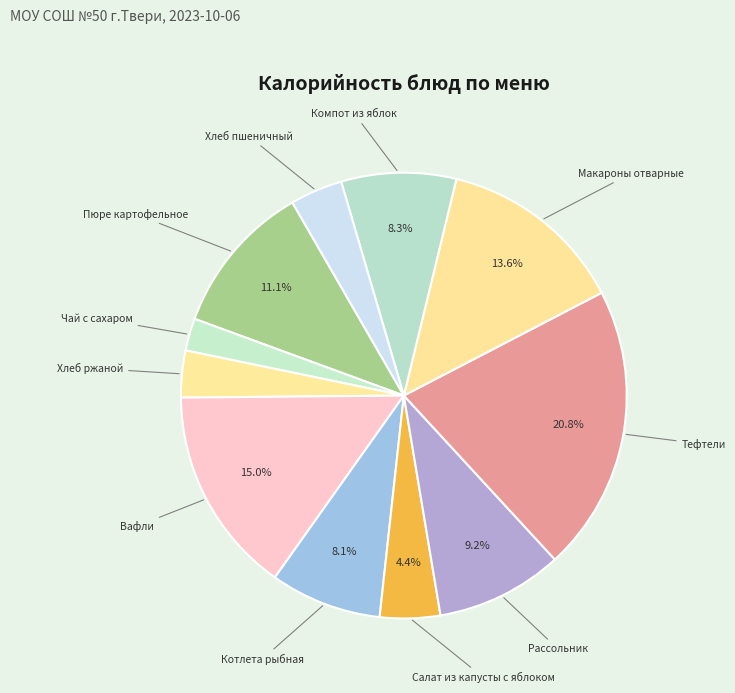

Combined, do Рассольник and Чай с сахаром account for over 50%?

No